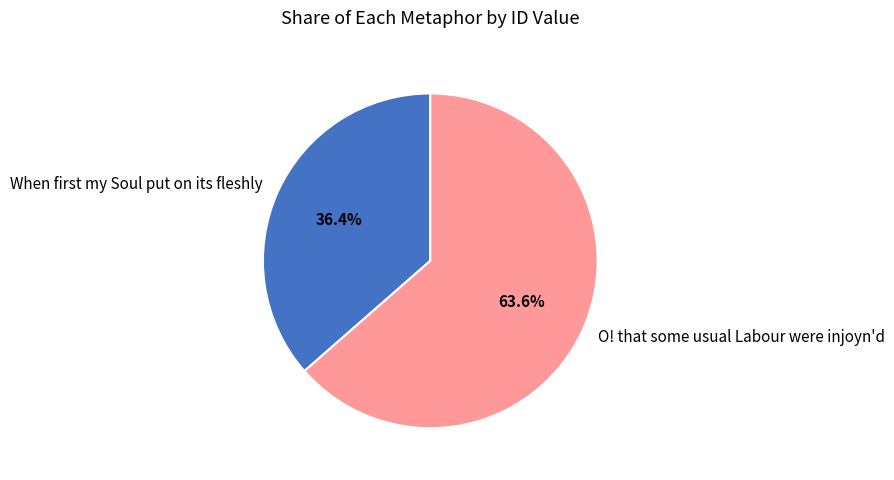

Is there any slice that represents more than half of the pie?

Yes